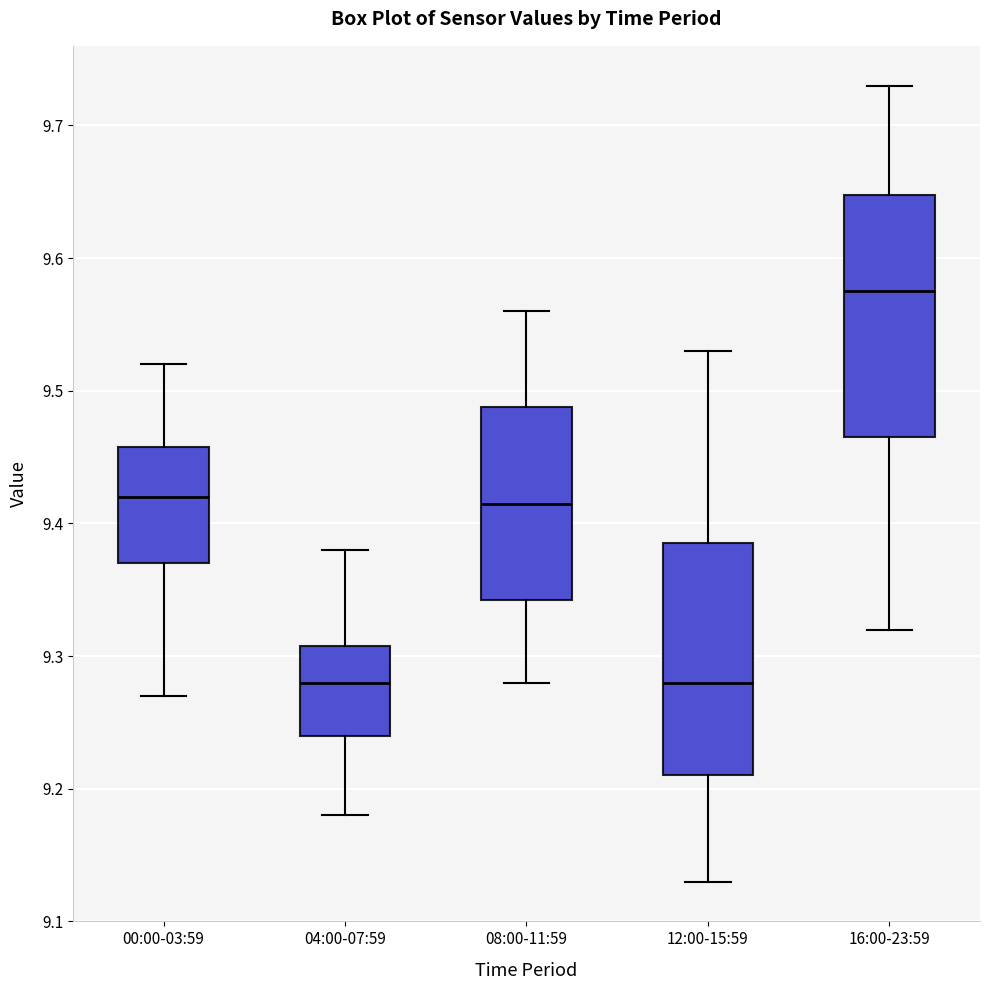

Reading left to right, transcribe this box plot: for each box, give where its median line is, the range the box spans, and where its two whiskers end, as read against the y-axis. The values are not printed on the chart, so give them approximately, as read against the axis.

00:00-03:59: median 9.42, box 9.37 to 9.46, whiskers 9.27 to 9.52
04:00-07:59: median 9.28, box 9.24 to 9.31, whiskers 9.18 to 9.38
08:00-11:59: median 9.42, box 9.34 to 9.49, whiskers 9.28 to 9.56
12:00-15:59: median 9.28, box 9.21 to 9.39, whiskers 9.13 to 9.53
16:00-23:59: median 9.58, box 9.47 to 9.65, whiskers 9.32 to 9.73